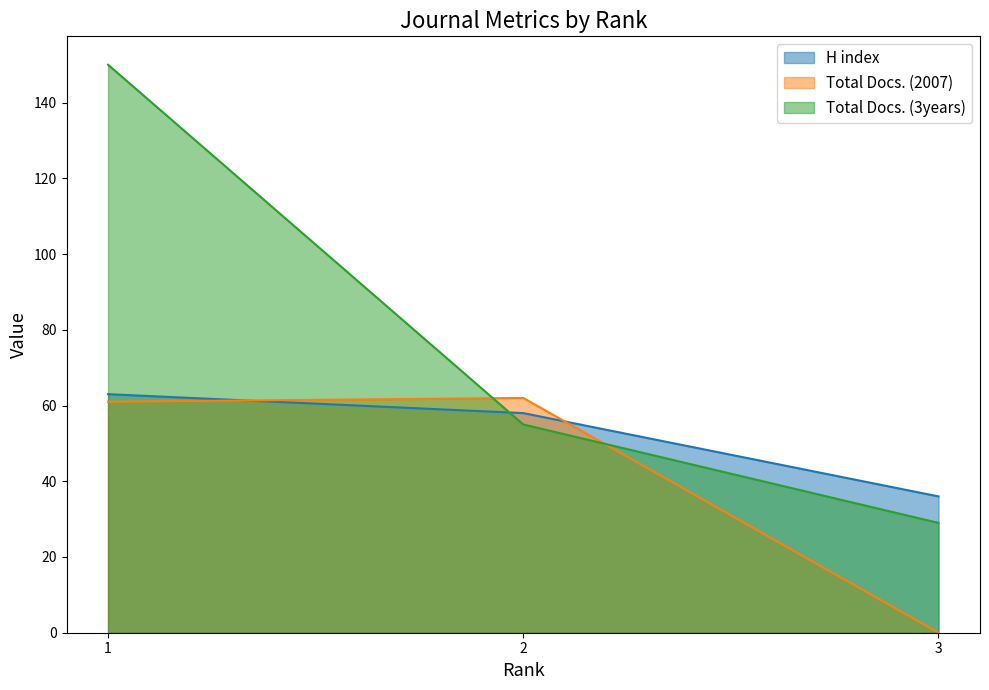

What is the total value across all series at 3?

65